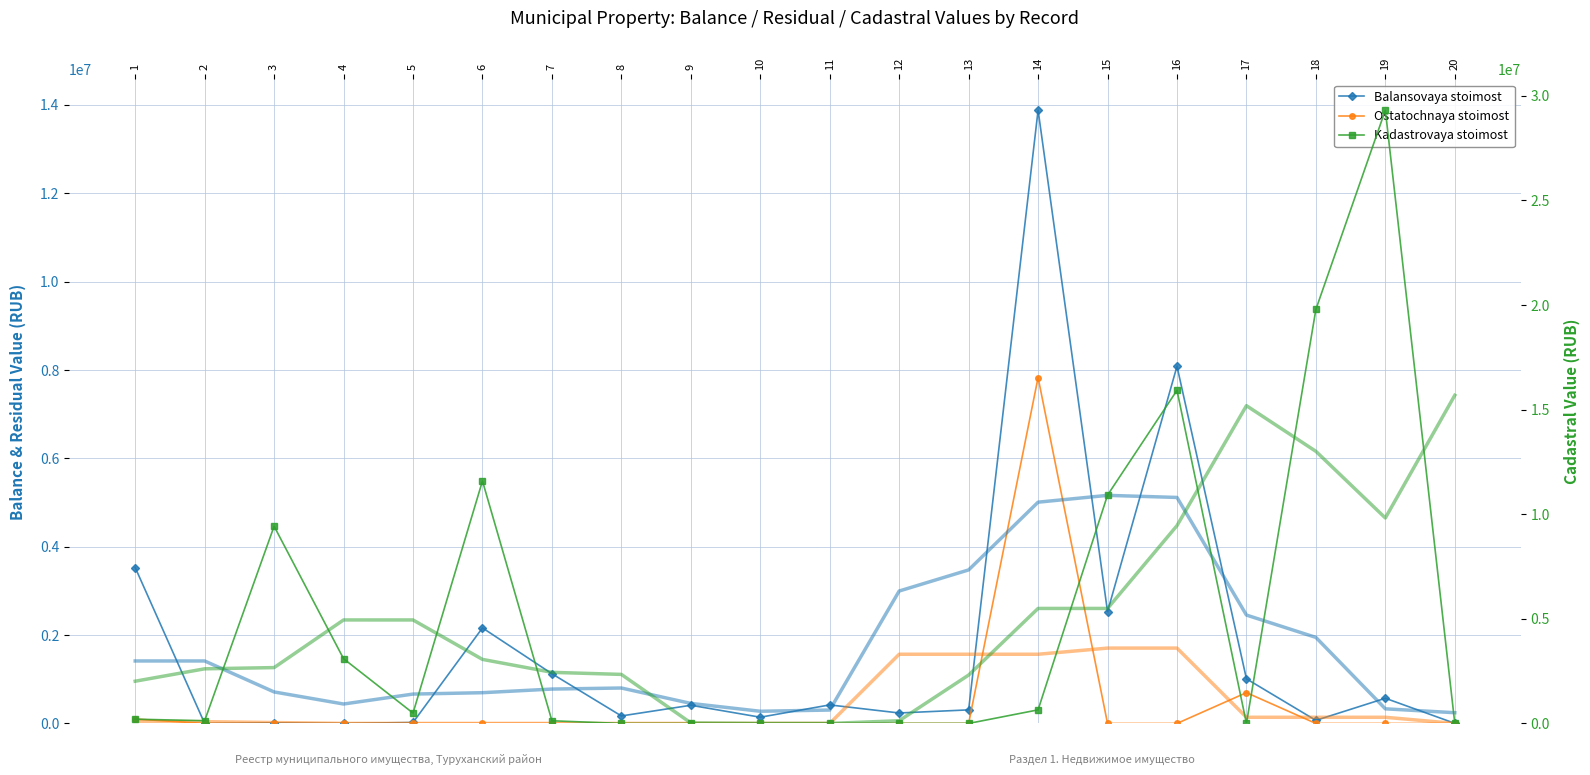

In Kadastrovaya stoimost, how many points are lower than both neighbors (excluding endpoints)?

3